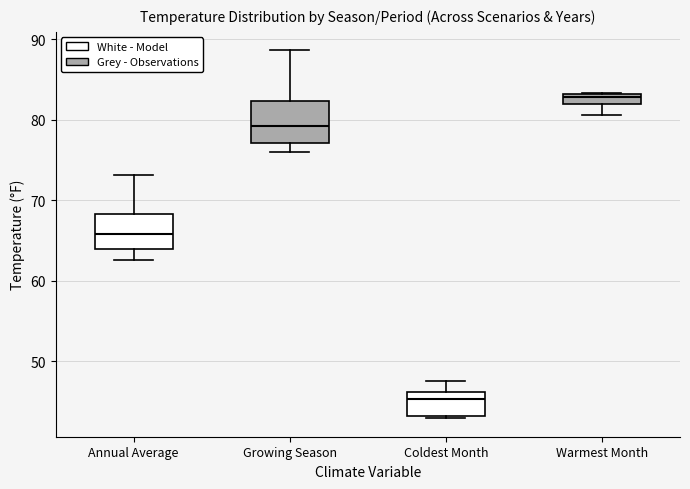

Where is the lower edge of the box for Warmest Month on the y-axis? The values are not printed on the chart, so give them approximately, as read against the axis.

82